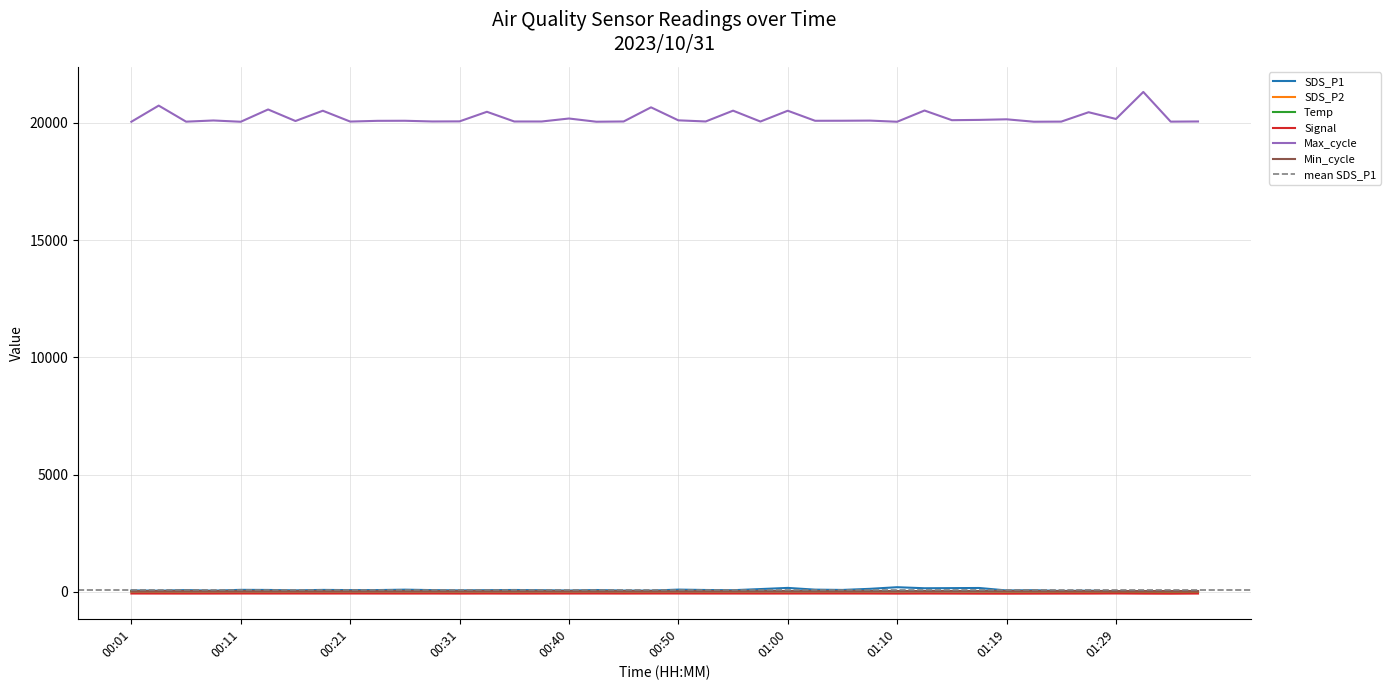

What value does the Temp series have at 00:09?

10.7